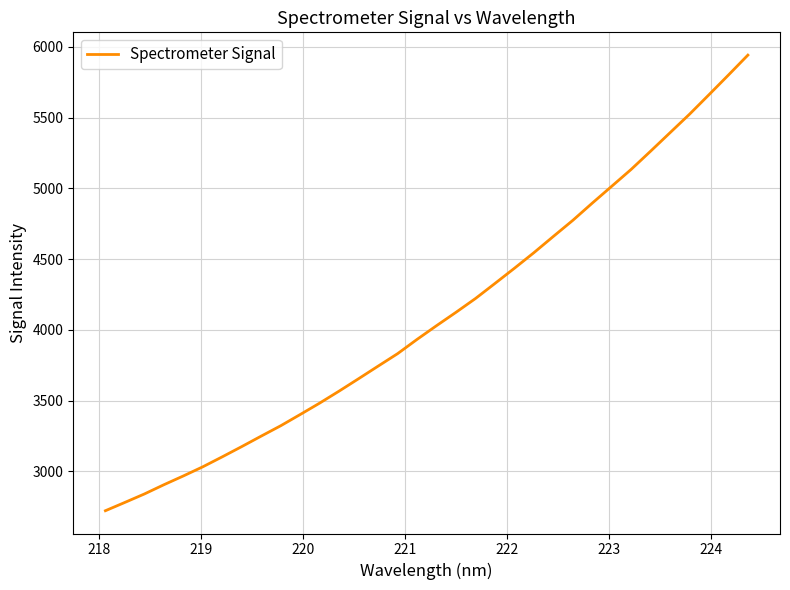

What is the difference between the maximum and minimum values?

3218.8